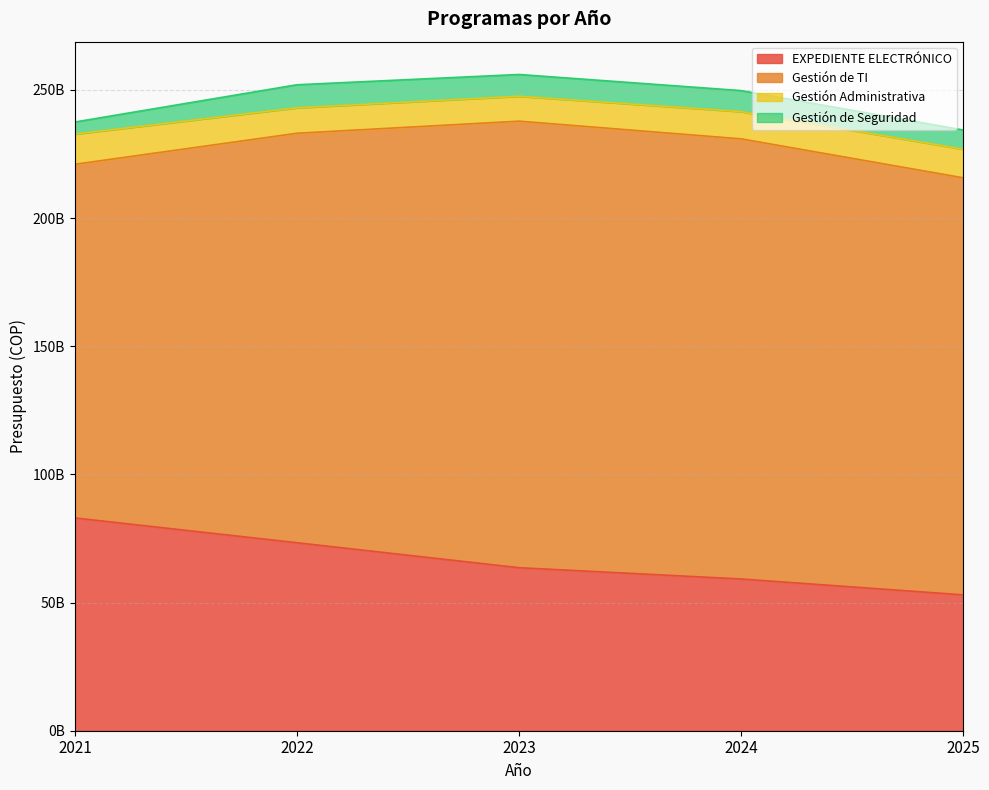

Is the value of EXPEDIENTE ELECTRÓNICO at 2024 greater than the value of Gestión de TI at 2025?

No